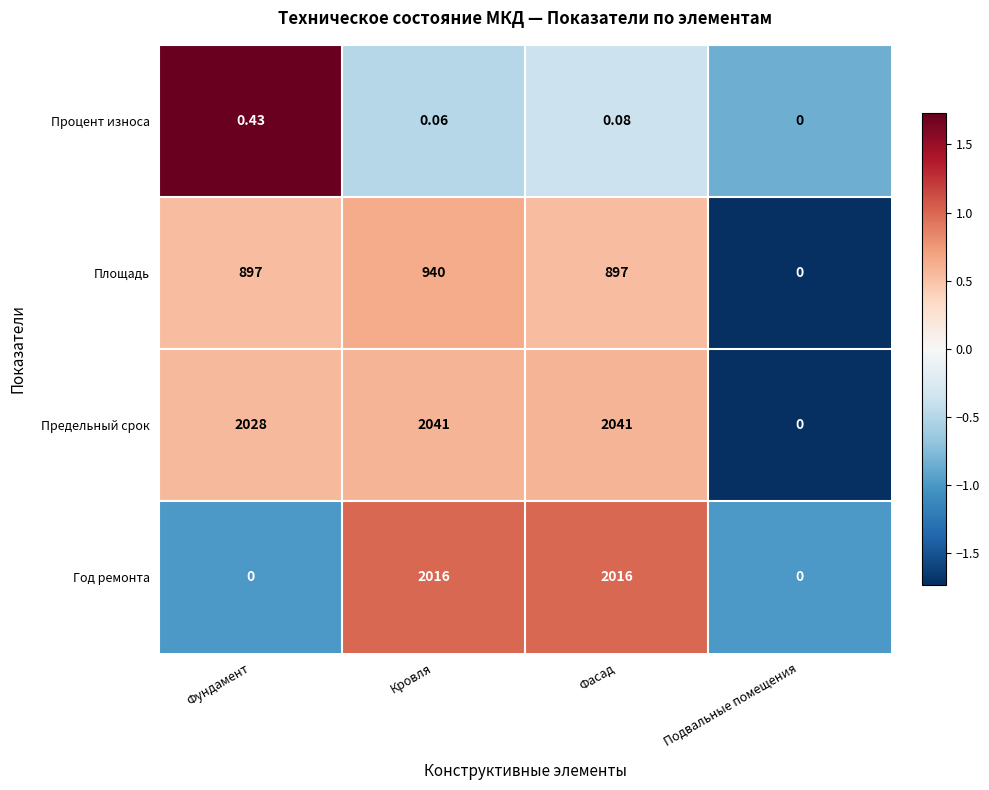

Which series has the largest range (max minus min)?

Предельный срок